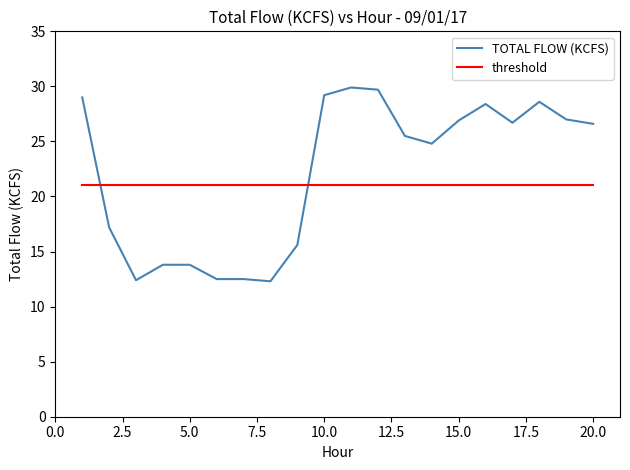

Rank the series by their maximum value, from lowest to highest.

threshold, TOTAL FLOW (KCFS)